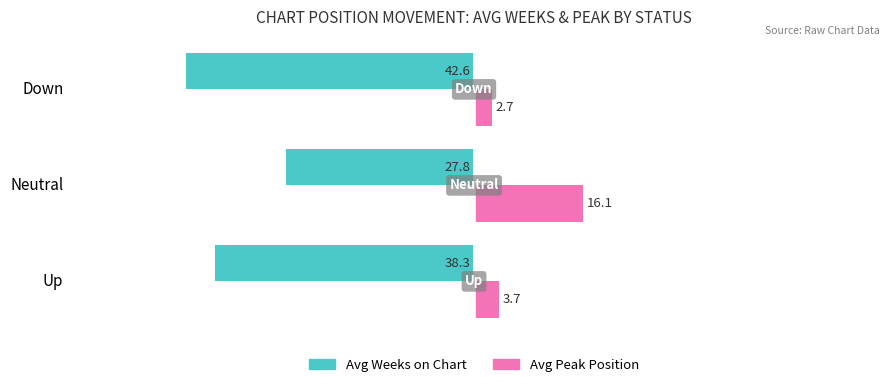

What is the spread (max minus min) of values at Up?

42.0